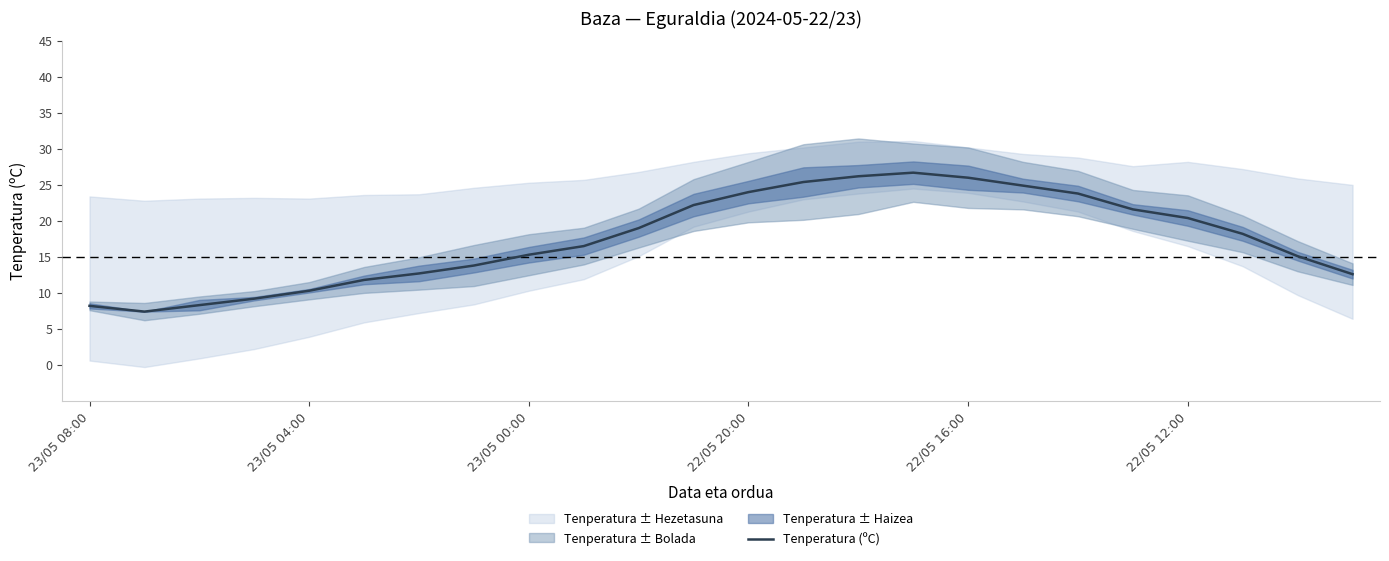

What is the highest value of the Tenperatura (ºC) series?

26.7